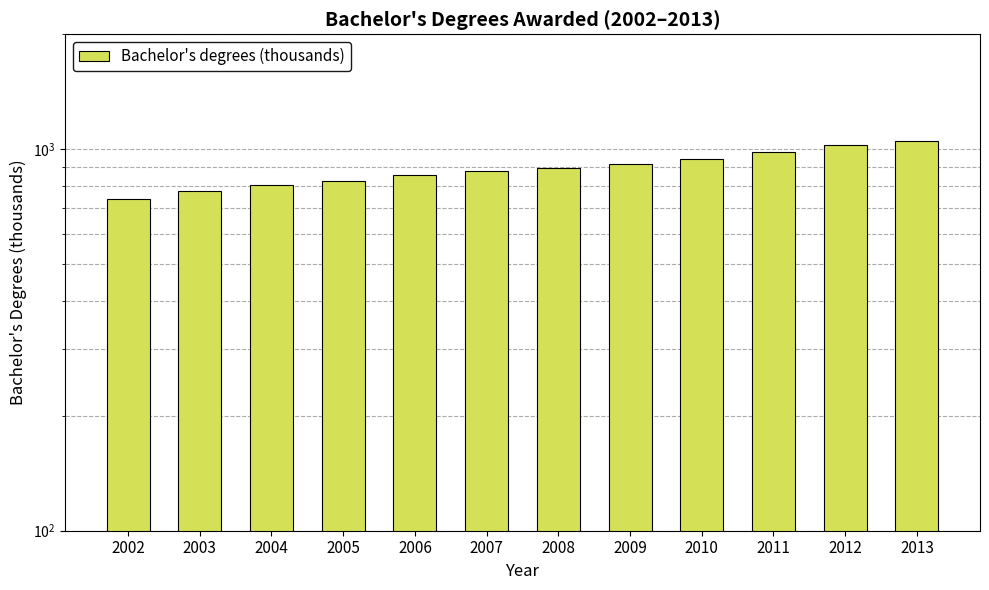

Which category has the lowest value across all series?

2002